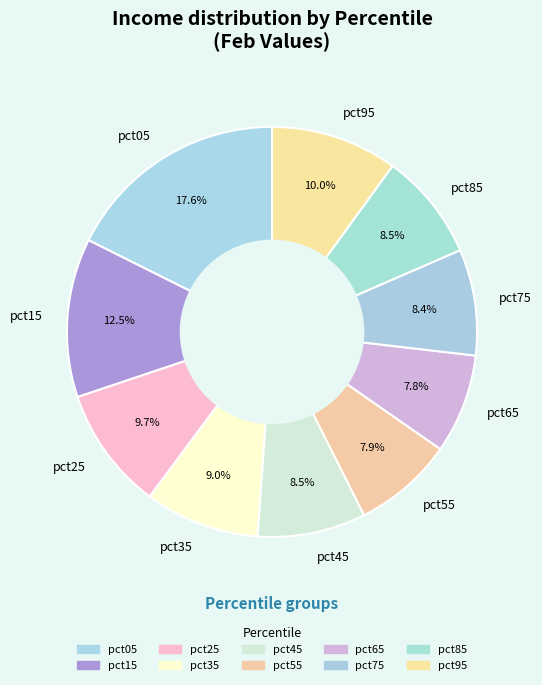

What is the largest slice in the pie chart?

pct05